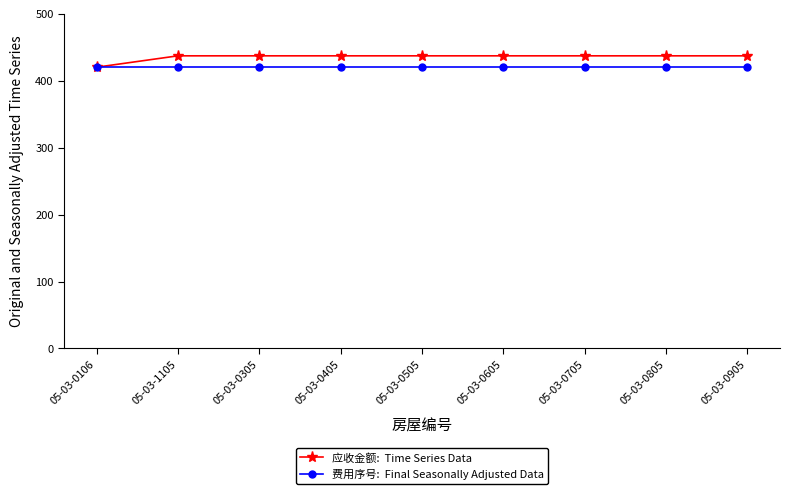

What is the difference between the highest and lowest values at 05-03-0905?

17.0